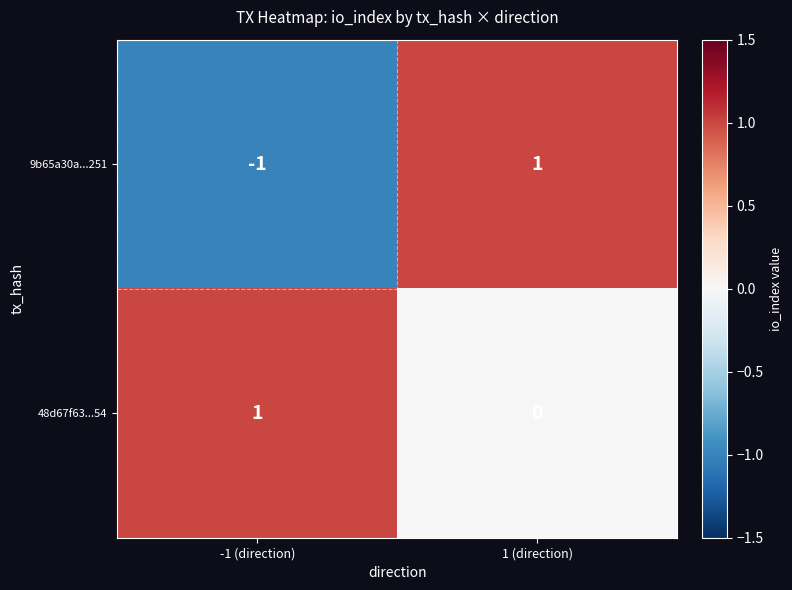

Reading right to left, extract all data points from this chart.

9b65a30a...251: 1 (direction)=1	-1 (direction)=-1
48d67f63...54: 1 (direction)=0	-1 (direction)=1